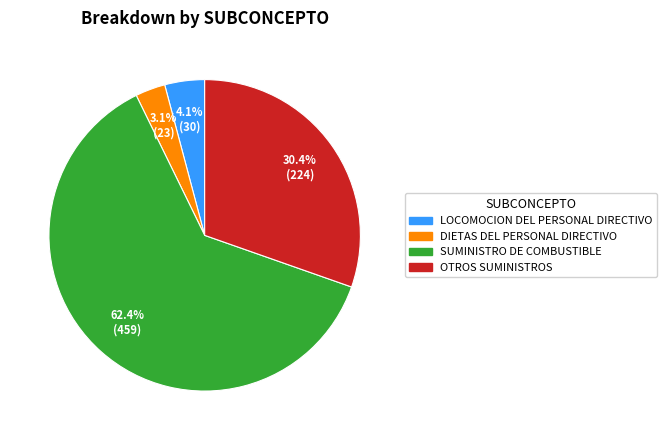

Which category has the biggest portion of the pie?

SUMINISTRO DE COMBUSTIBLE